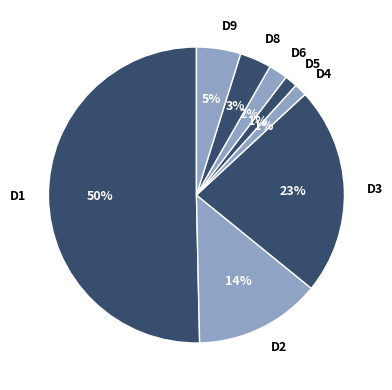

To the nearest percent, what is the combined percentage of D8 and D9?

8%